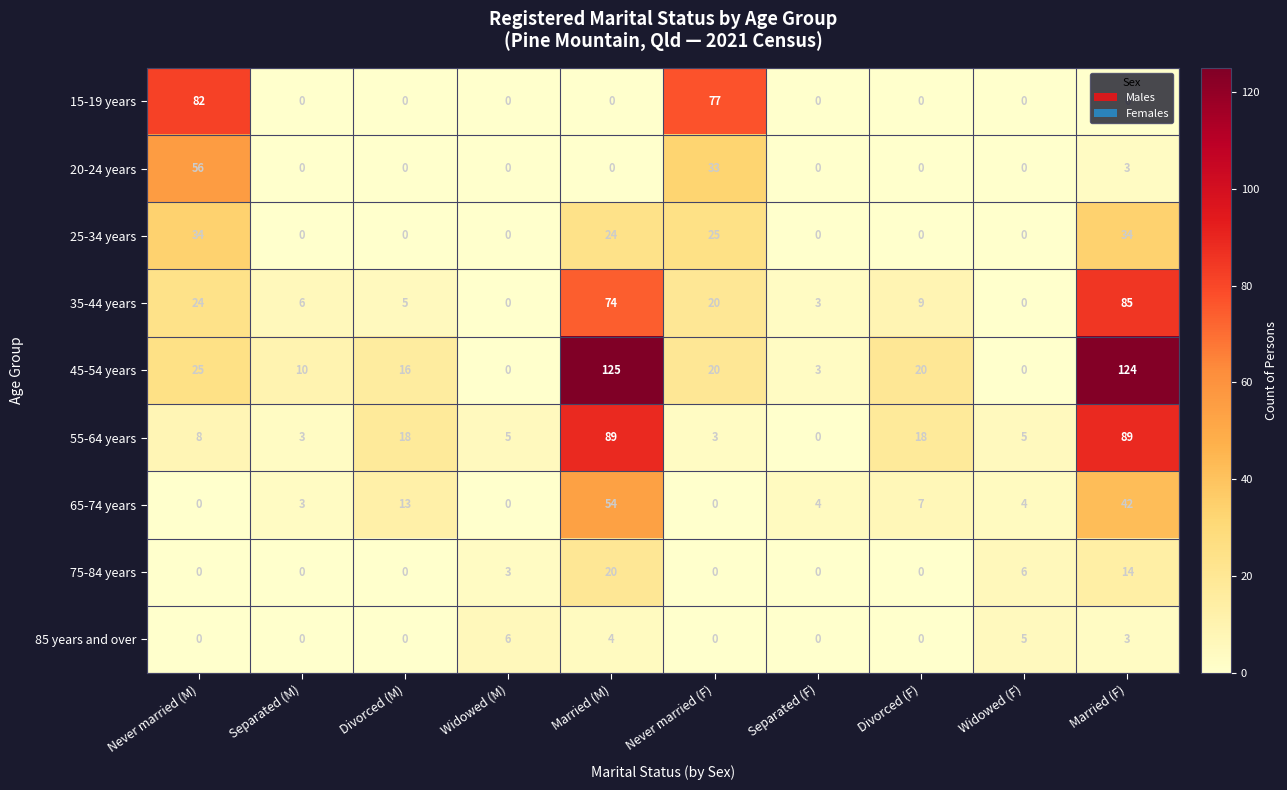

What is the difference between the maximum and minimum values in the 65-74 years series?

54